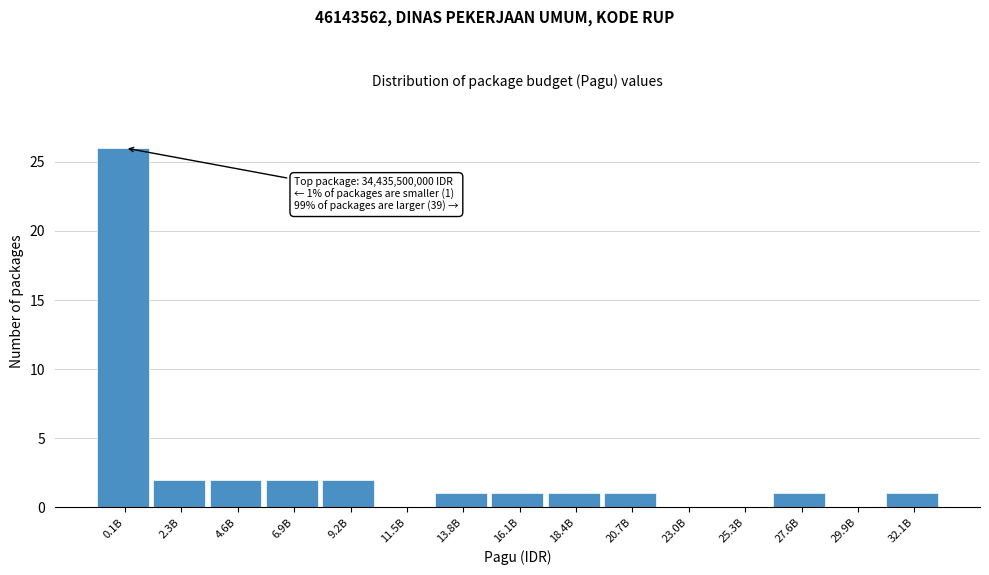

Reading left to right, list all the values displayed in this chart.

0.1B=26	2.3B=2	4.6B=2	6.9B=2	9.2B=2	11.5B=0	13.8B=1	16.1B=1	18.4B=1	20.7B=1	23.0B=0	25.3B=0	27.6B=1	29.9B=0	32.1B=1